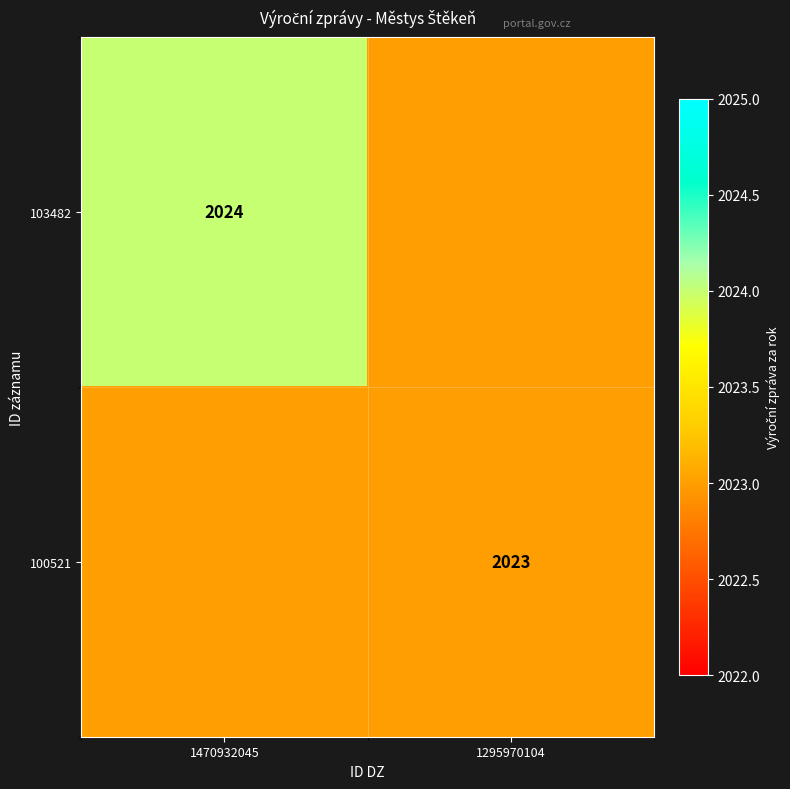

Is it true that 100521 equals 868 at 1295970104?

False